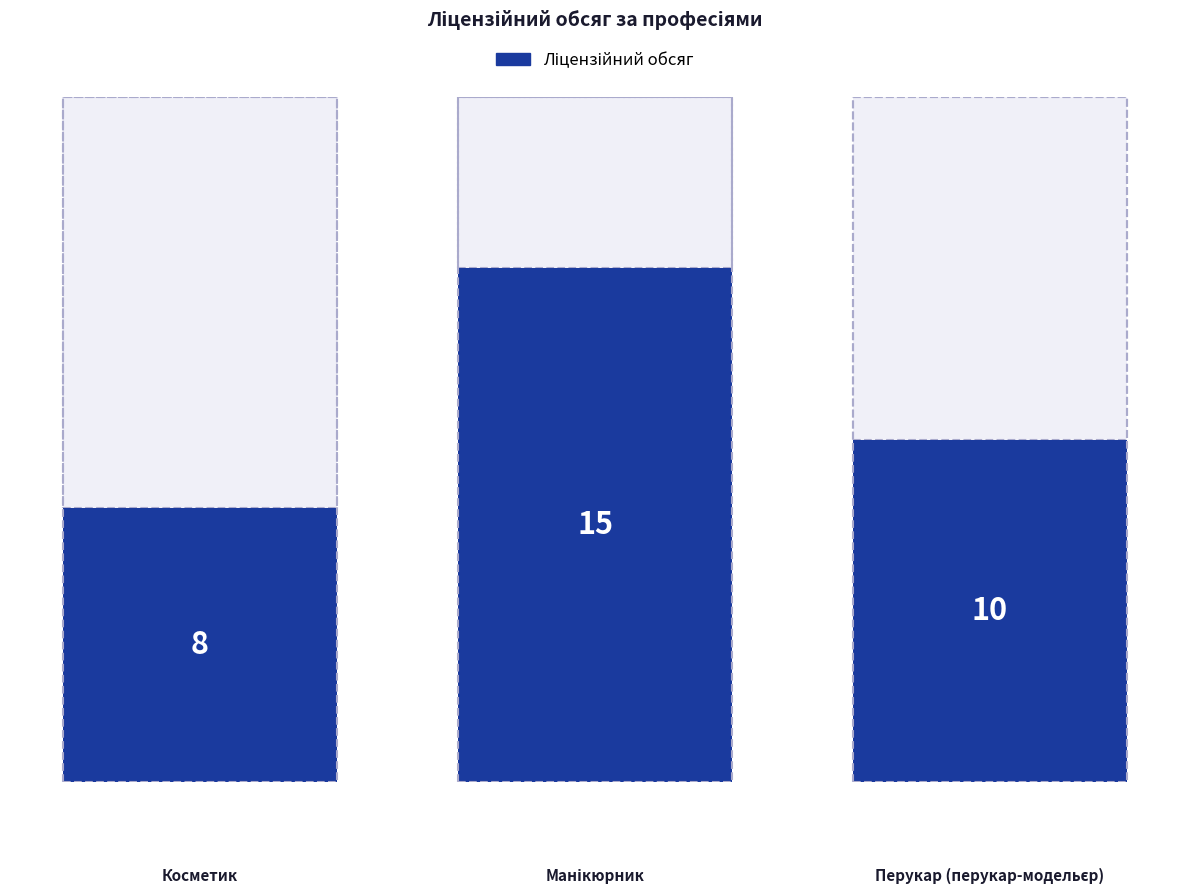

What is the label of the 1st bar from the right?

Перукар (перукар-модельєр)